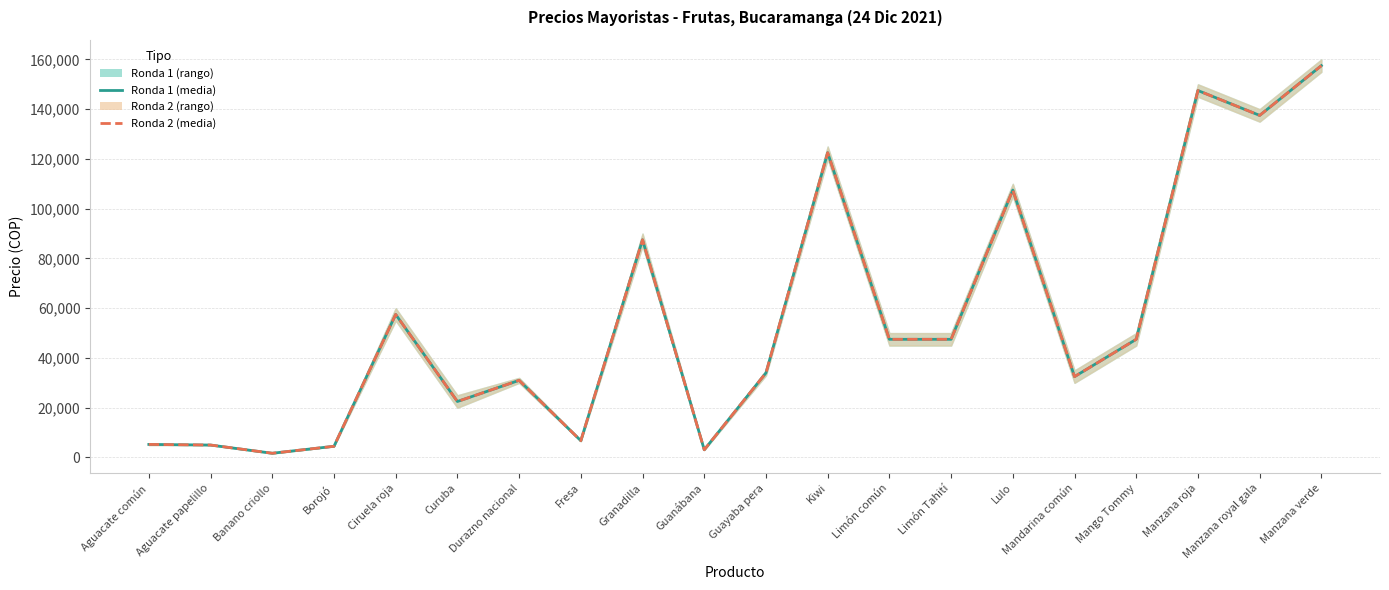

Which category has the highest value in the Ronda 2 (media) series?

Manzana verde